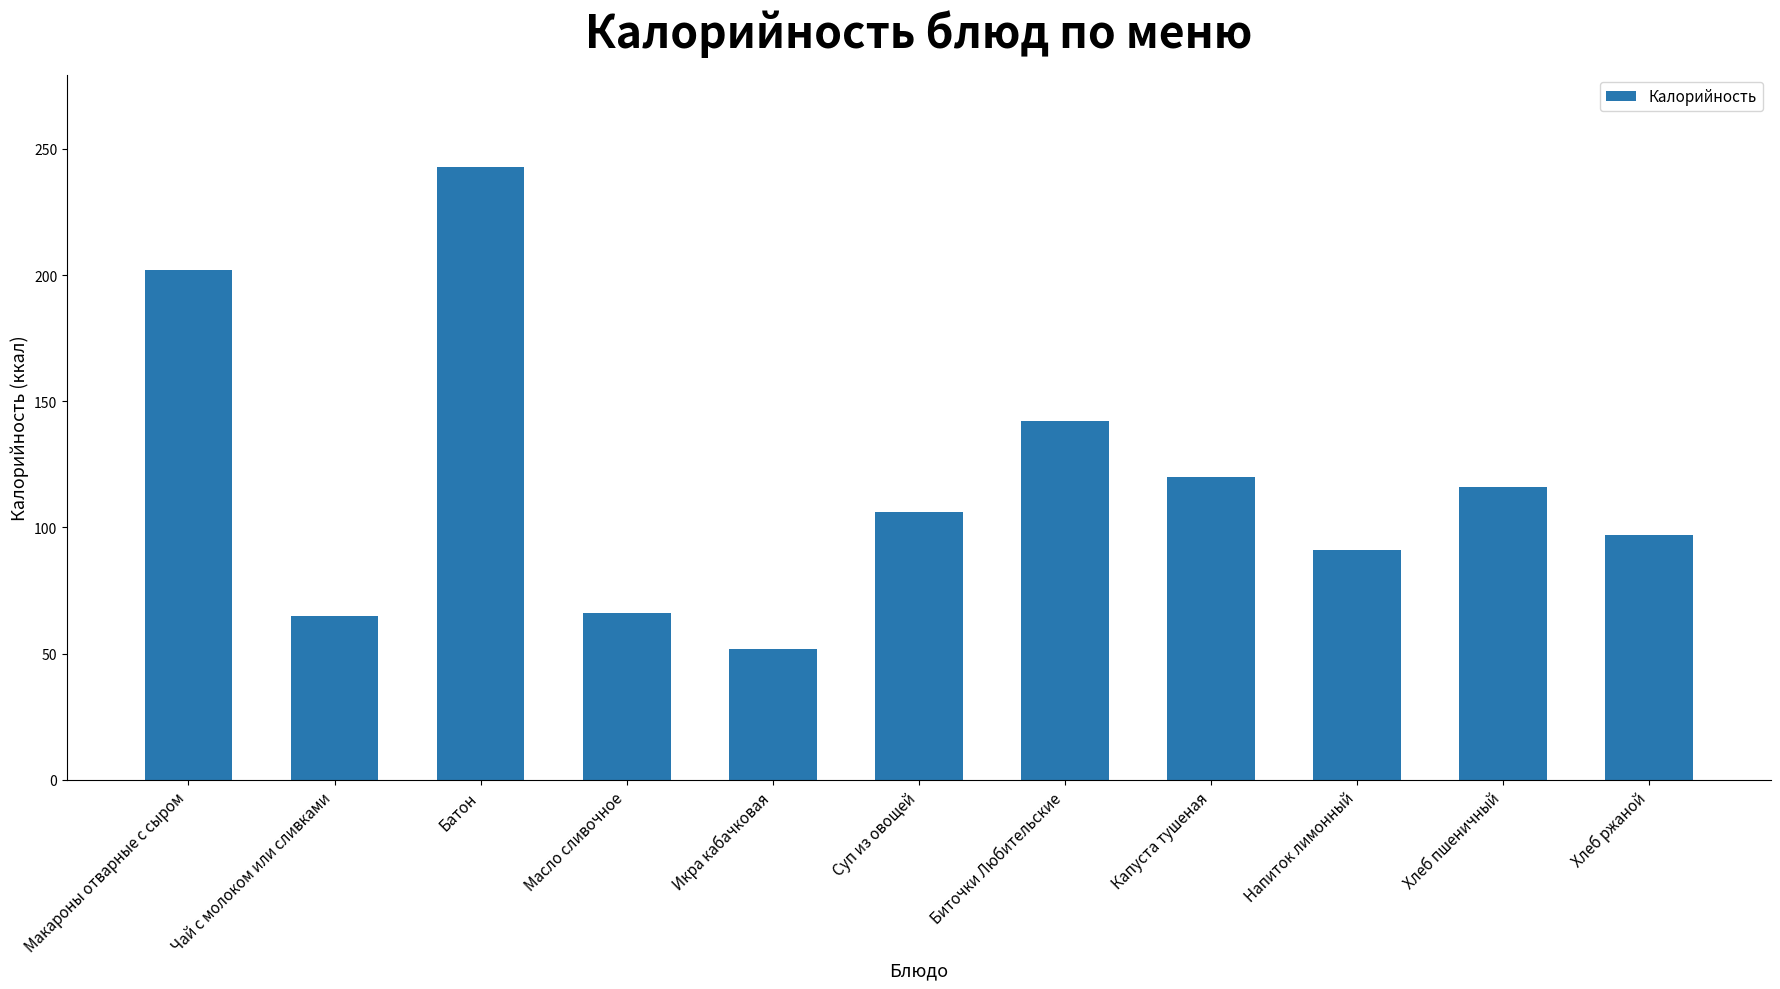

Does the chart contain stacked bars?

No